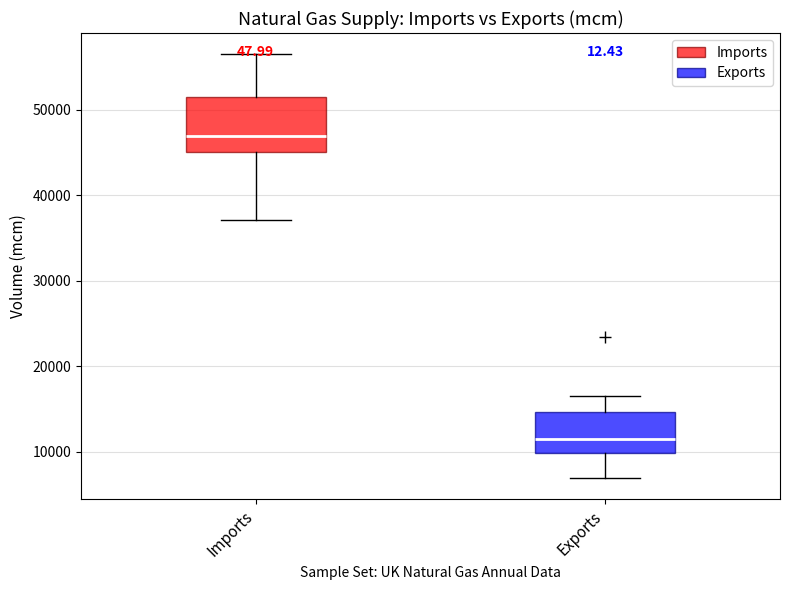

Which box's median line is the highest?

Imports